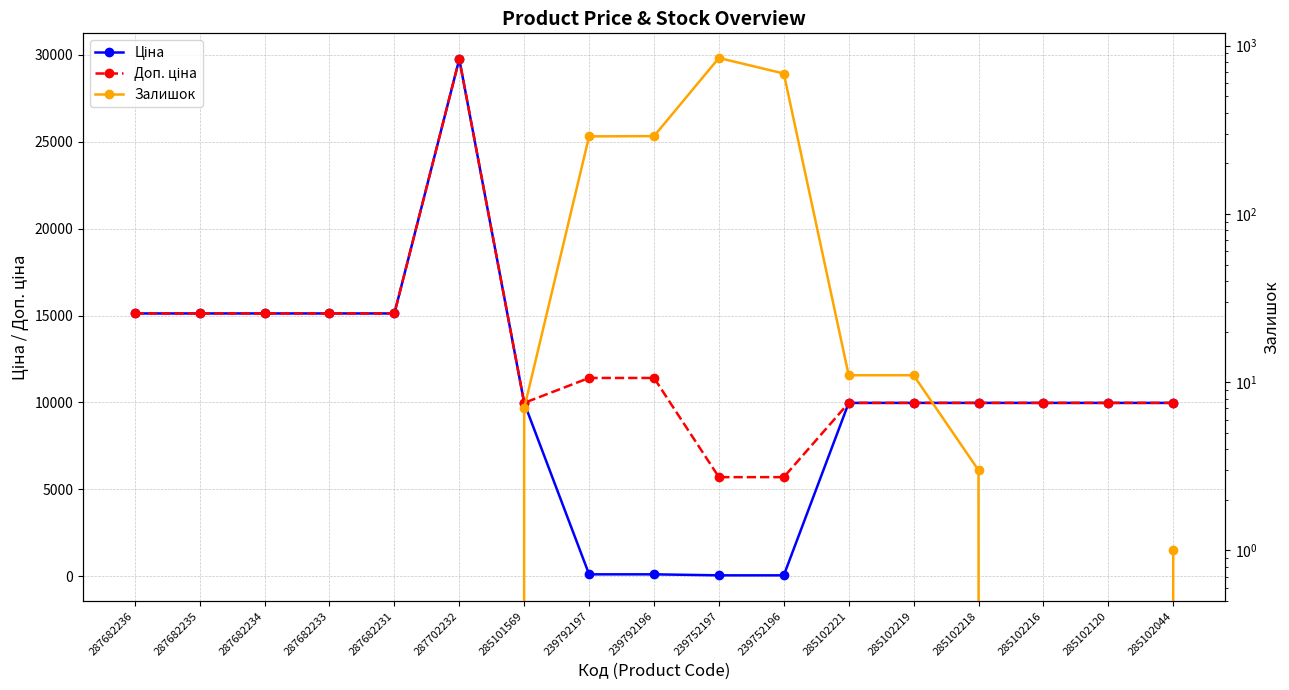

How many values in the Ціна series are below 9974?

4